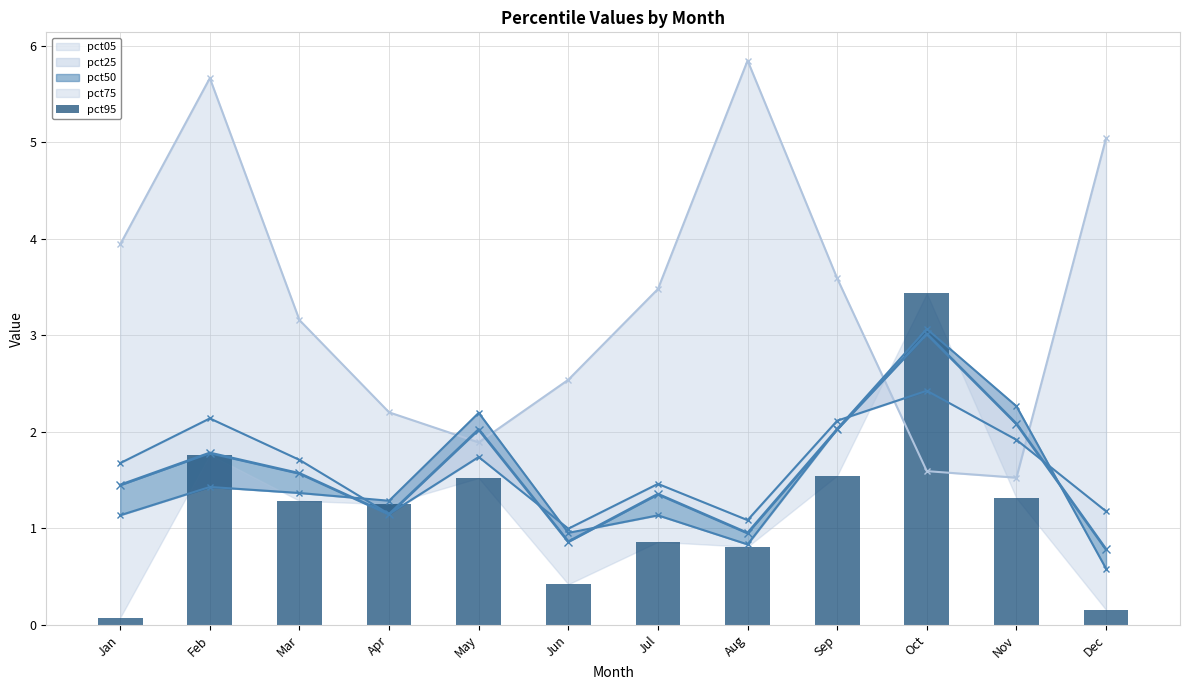

What is the average value?

1.2